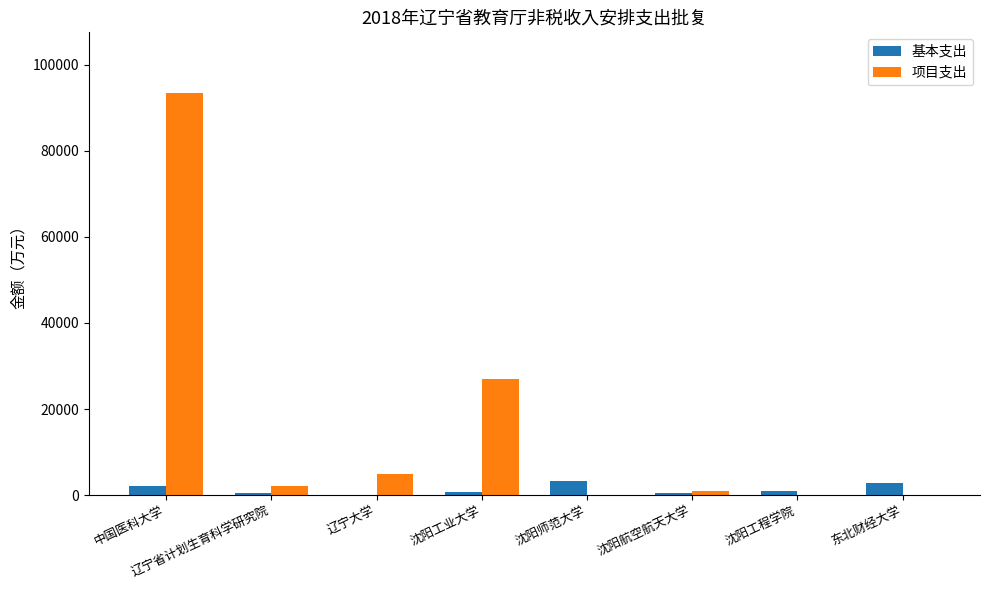

Where does the 基本支出 series first go above 988?

中国医科大学